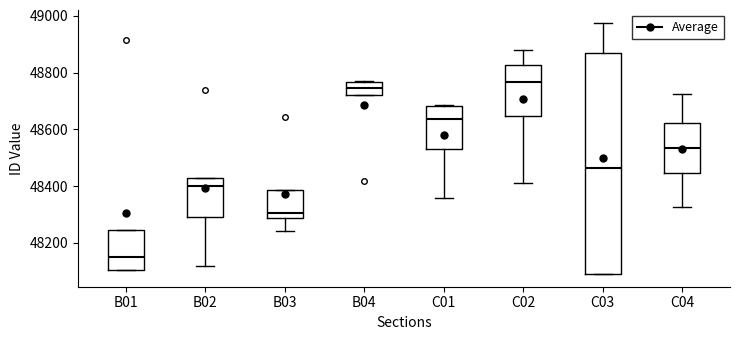

Where does the lower whisker of the box for C01 end on the y-axis? The values are not printed on the chart, so give them approximately, as read against the axis.

48360